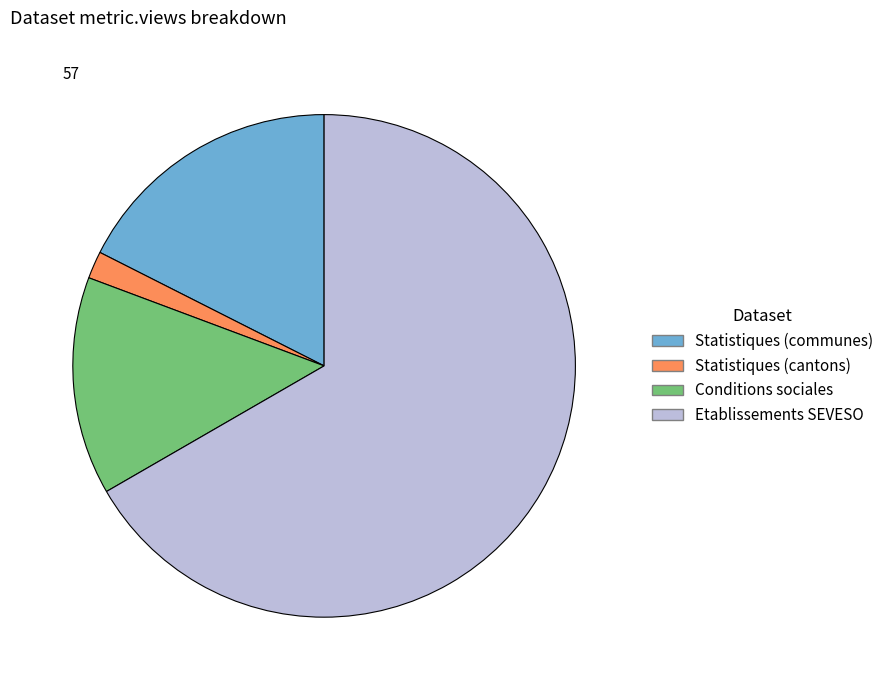

Does any single category account for the majority?

Yes